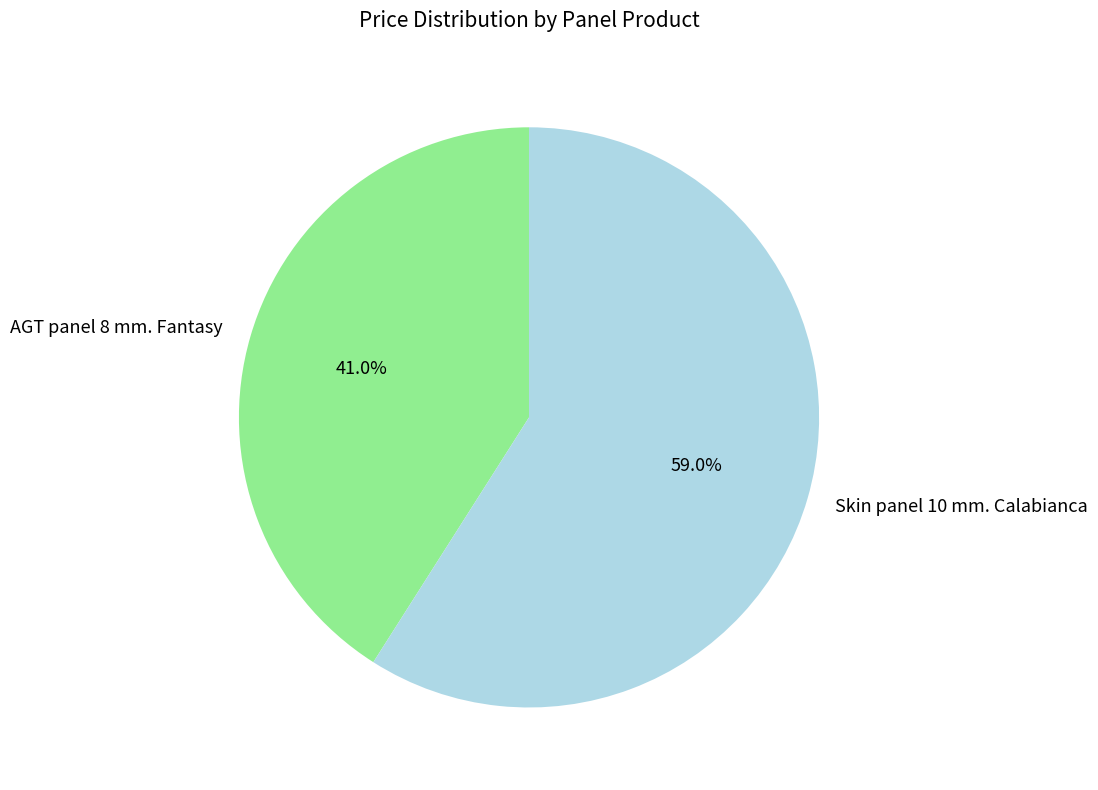

What is the ratio of the value at Skin panel 10 mm. Calabianca to the value at AGT panel 8 mm. Fantasy?

1.4